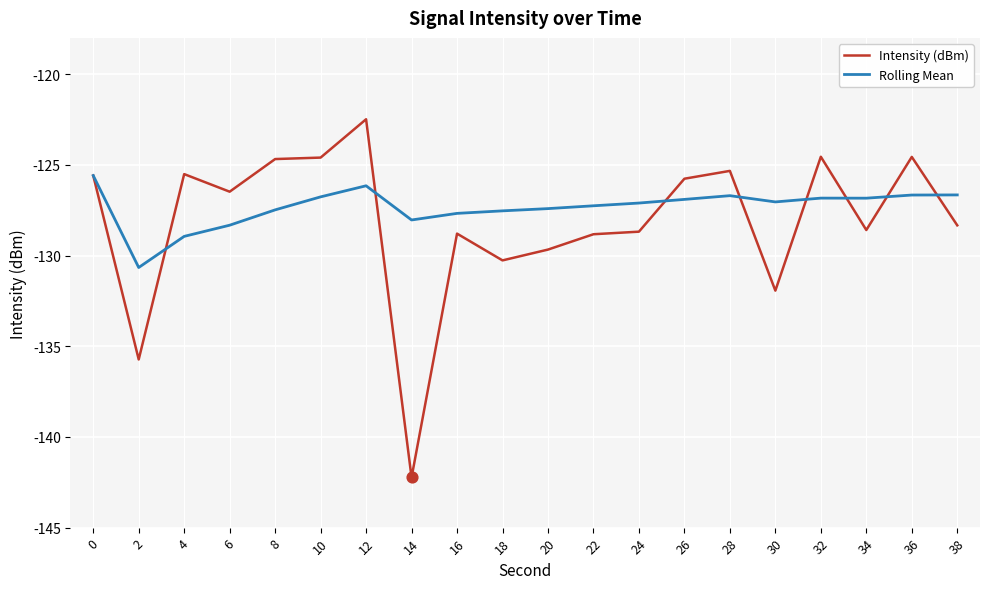

At which category is the sum across all series the highest?

12